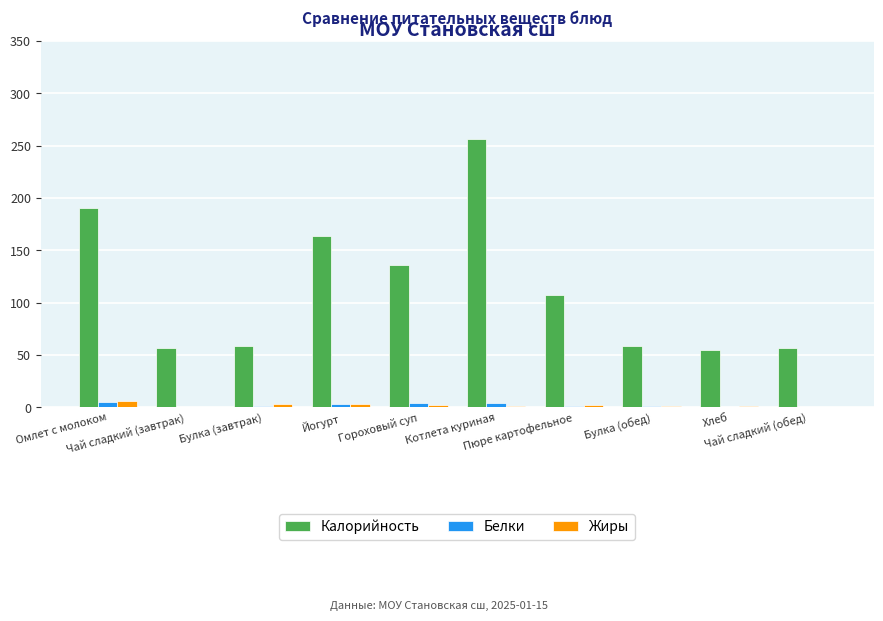

Is it true that Жиры equals 0 at Чай сладкий (завтрак)?

True